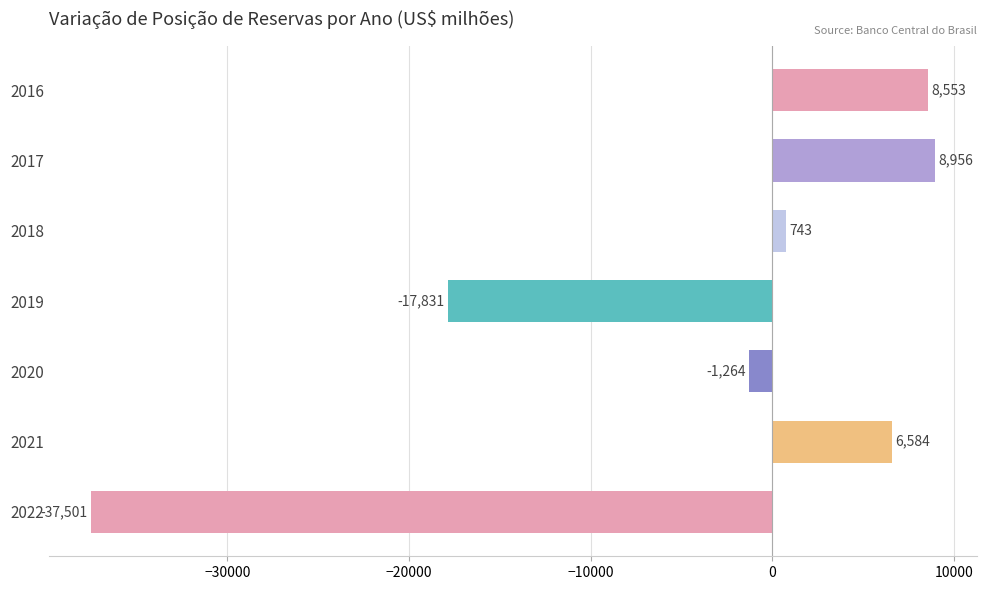

What is the value of the 1st bar from the top?

8552.5